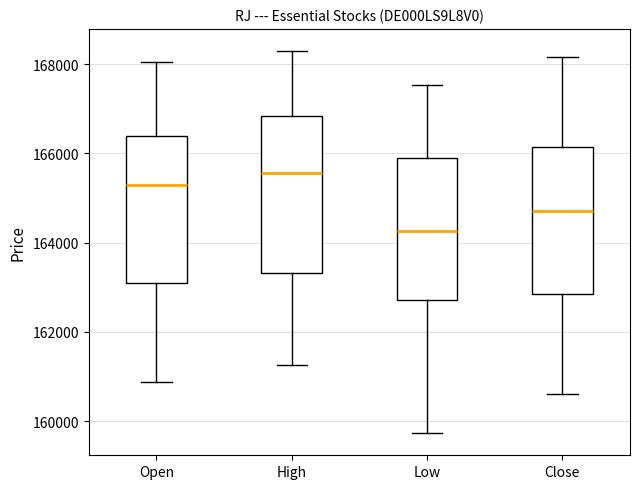

Which box has the highest median line?

High